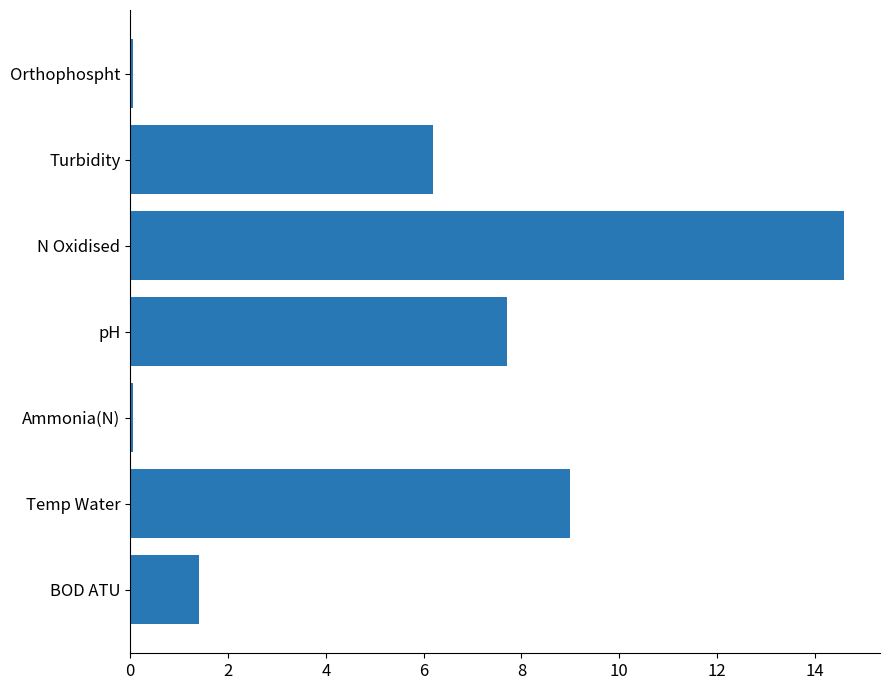

How many series are shown in this chart?

1